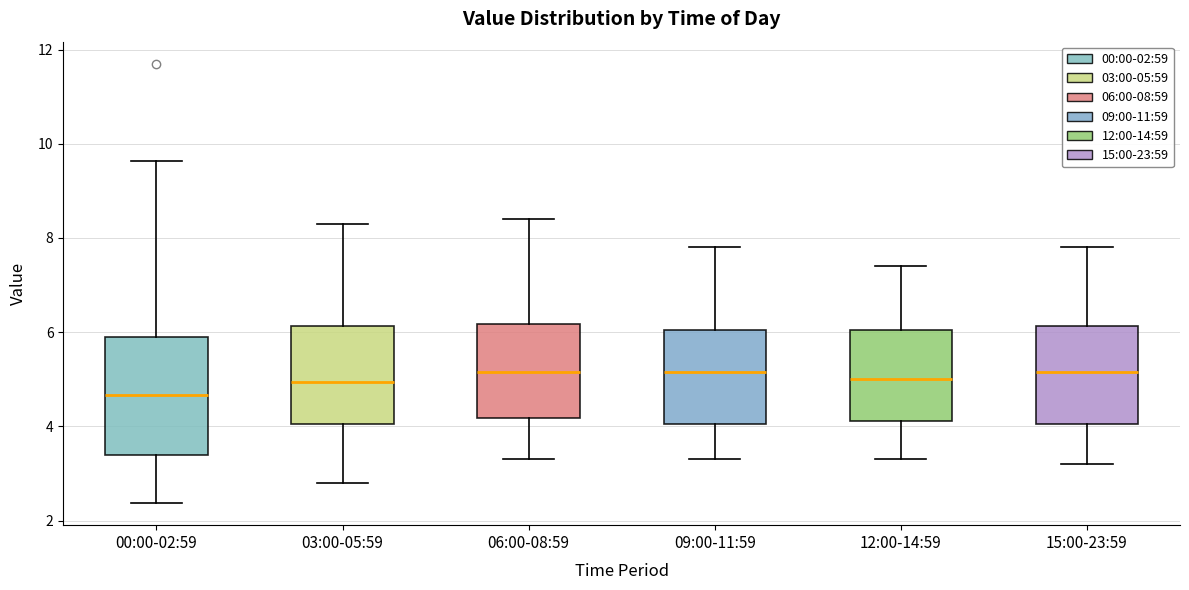

Comparing the boxes themselves (not the whiskers), which one is the tallest?

00:00-02:59